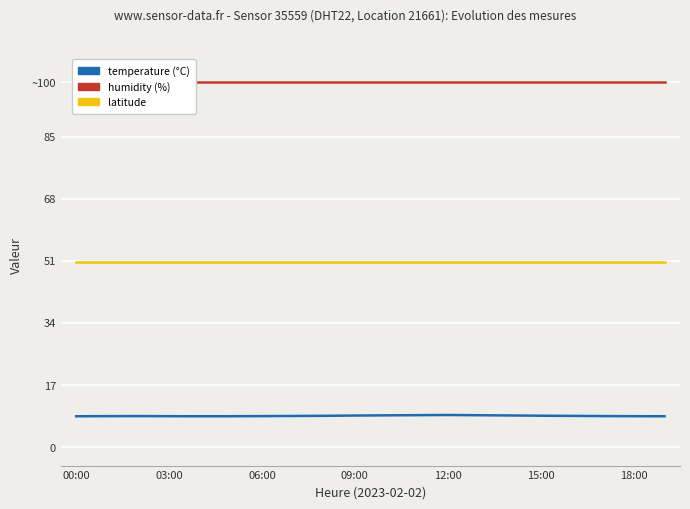

At how many categories does at least one series exceed 75?

20